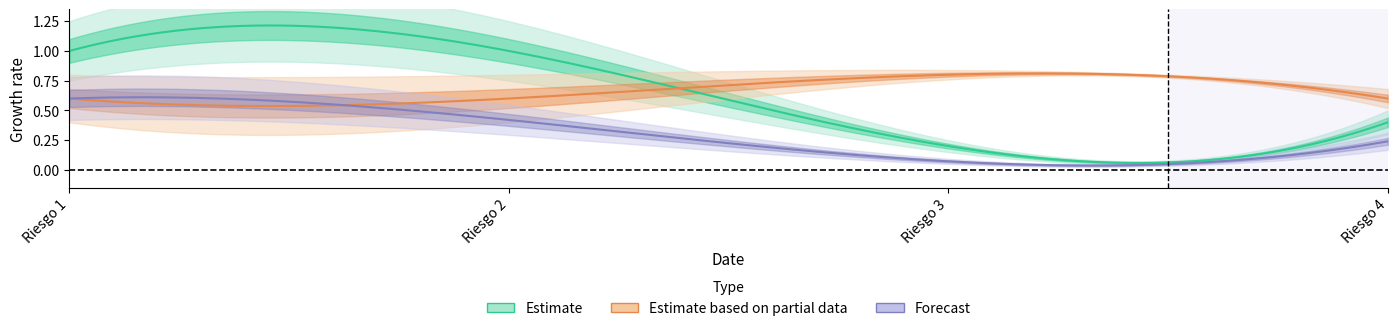

Is it true that Impacto Inherente equals 0.2 at Riesgo 1?

False